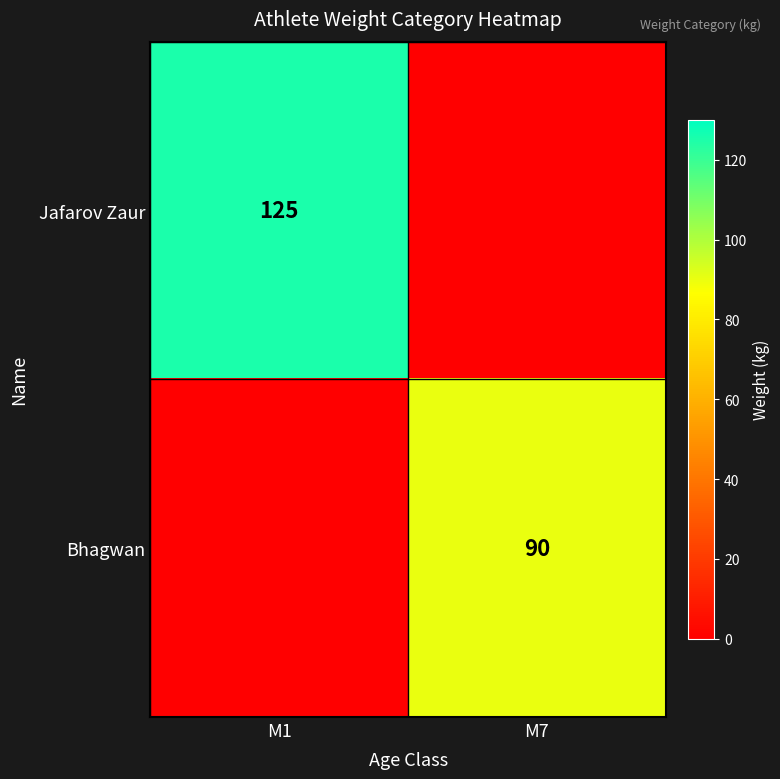

How many series are shown in this chart?

2